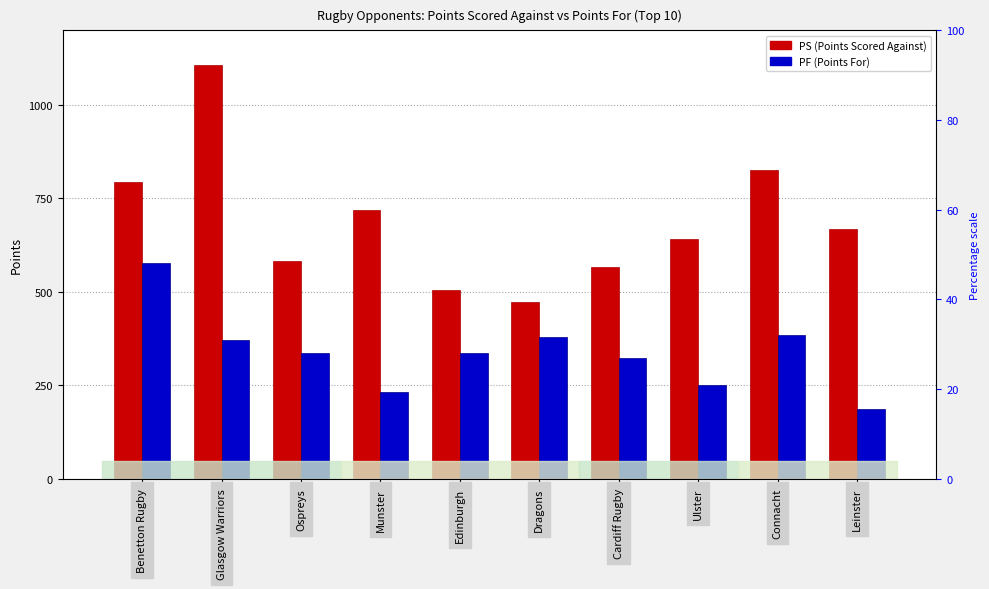

Where is PF (Points For) nearest to the value 382?

Connacht